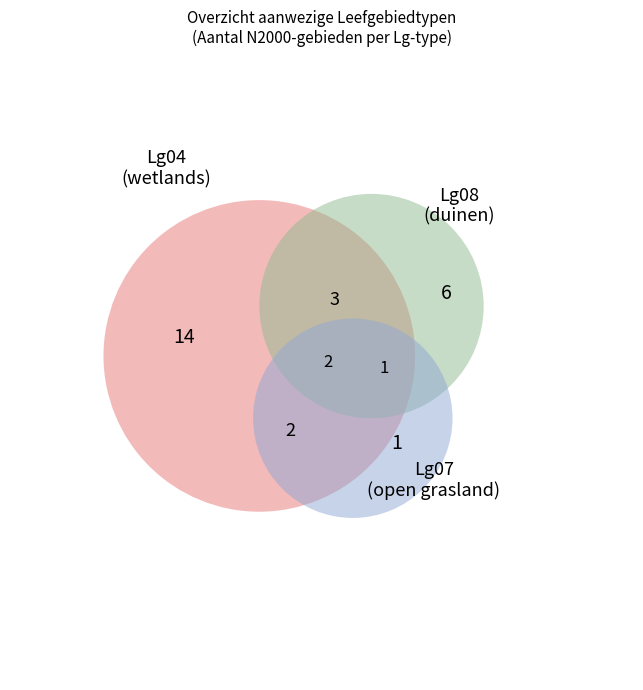

Is it true that De Wieden is 17% of the pie?

False